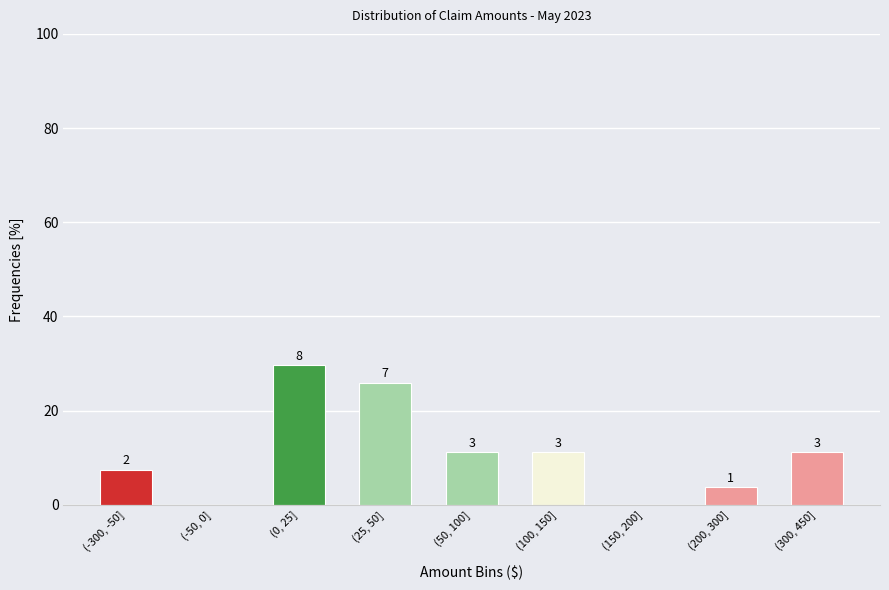

Are the bars horizontal?

No